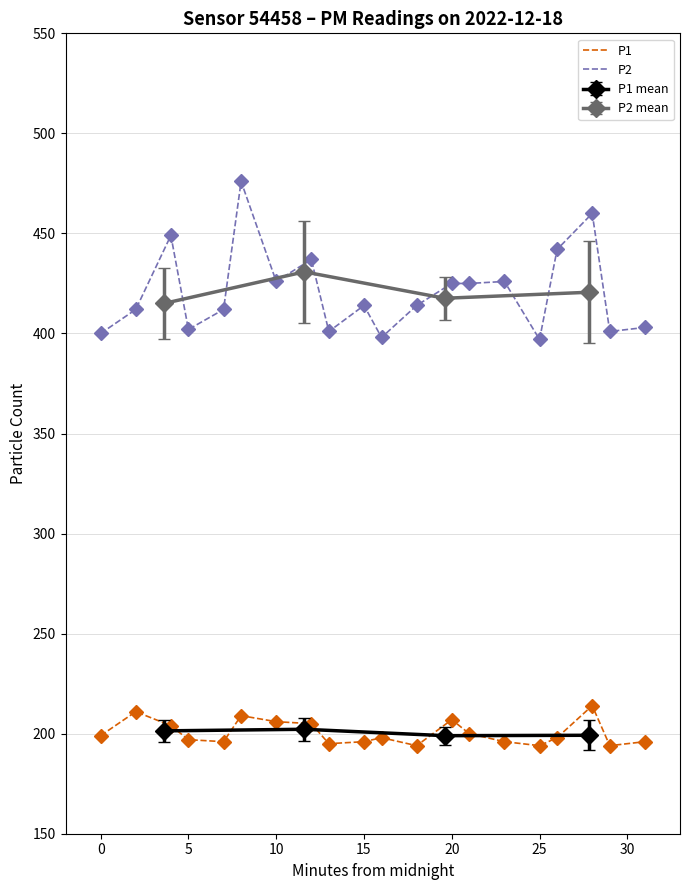

What is the average value of the P2 series?

421